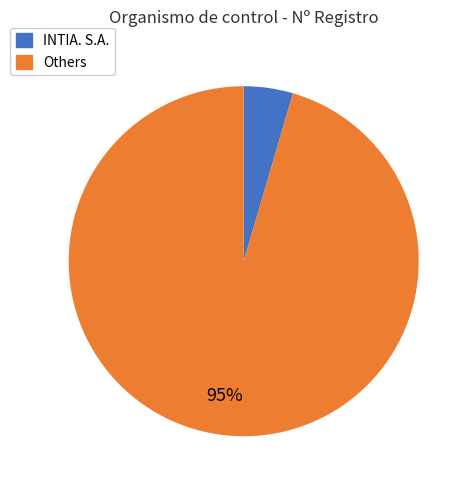

To the nearest percent, what is the average slice percentage?

50%